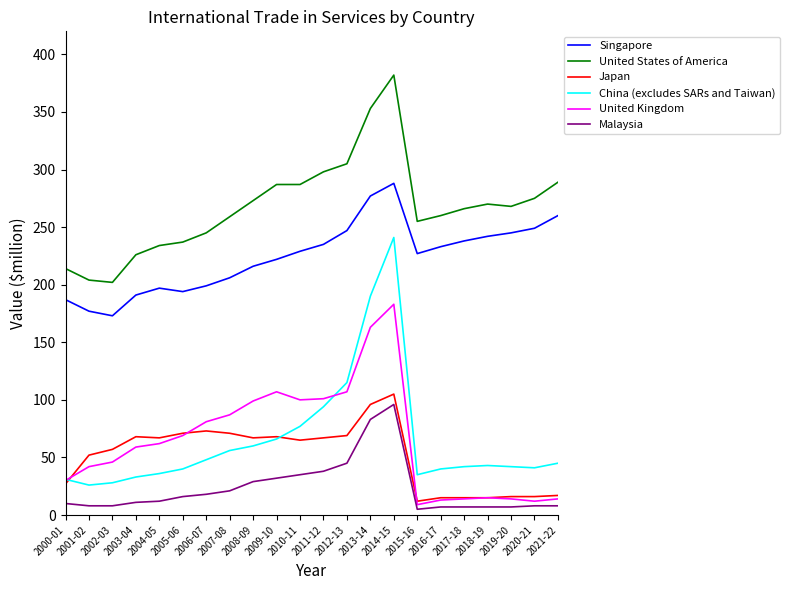

Does the chart have visible grid lines?

No